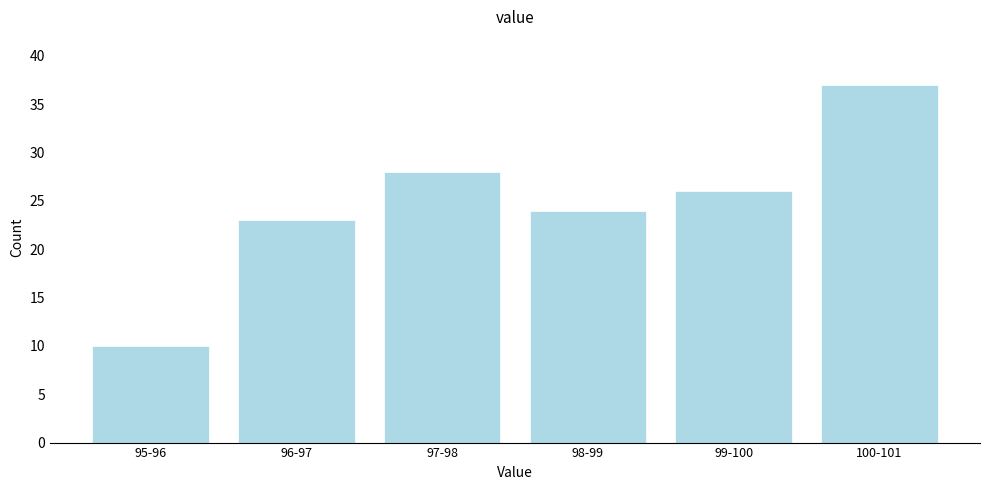

Reading right to left, extract all data points from this chart.

100-101=37	99-100=26	98-99=24	97-98=28	96-97=23	95-96=10